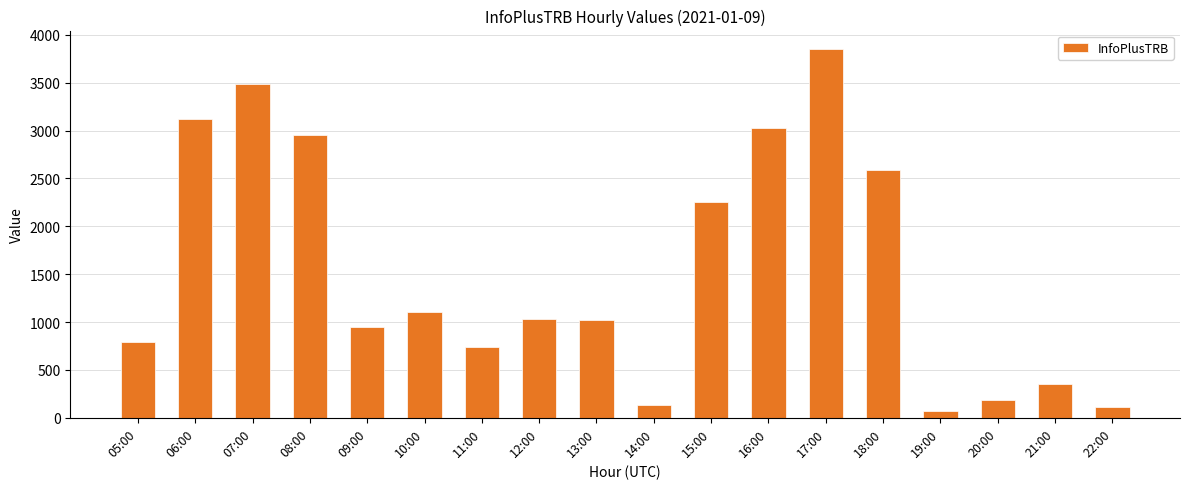

What is the label of the 2nd bar from the left?

06:00